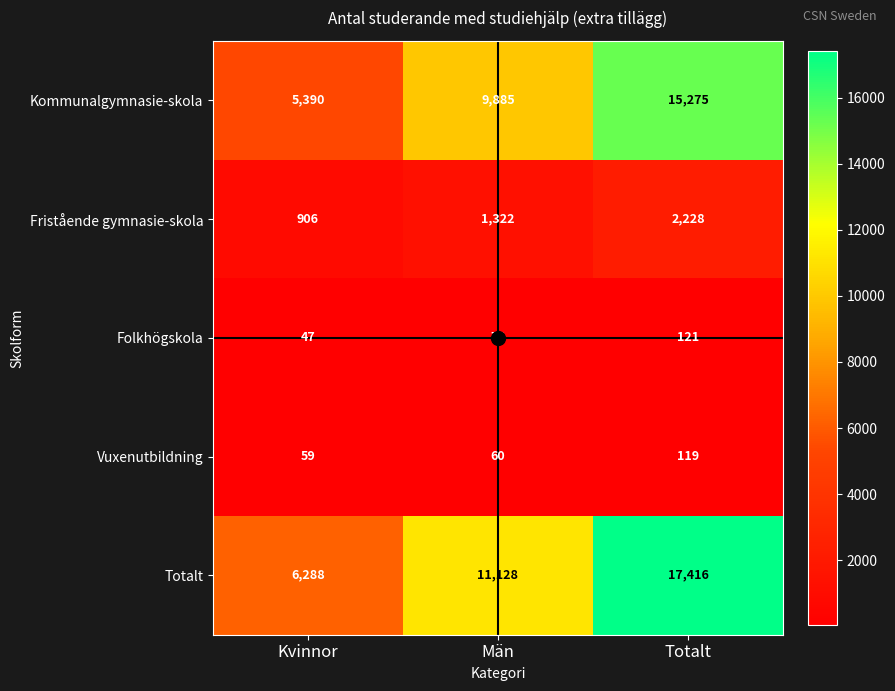

What is the minimum value shown in the chart?

47